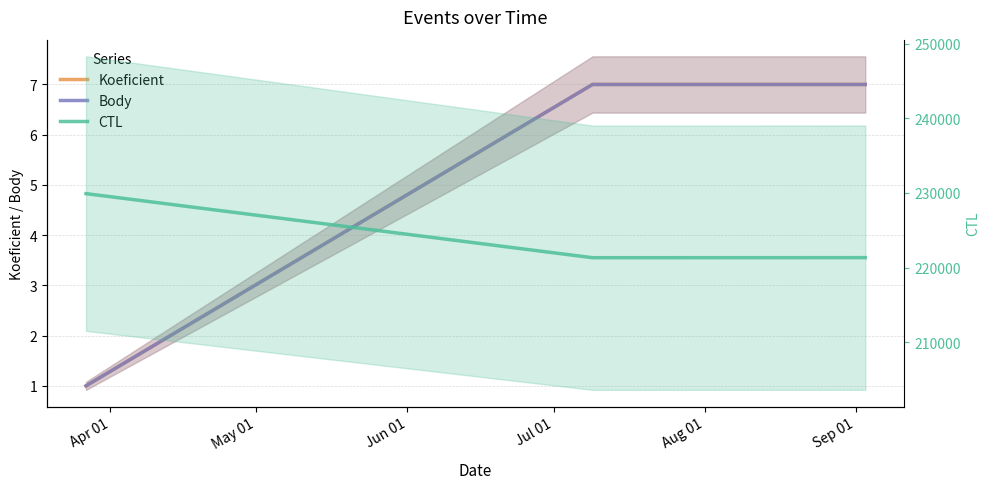

Count the number of categories in the chart.

3